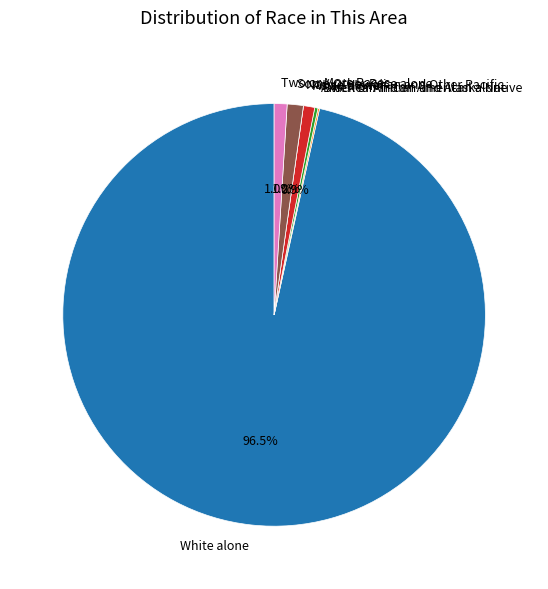

Is it true that Two or More Races is 12% of the pie?

False